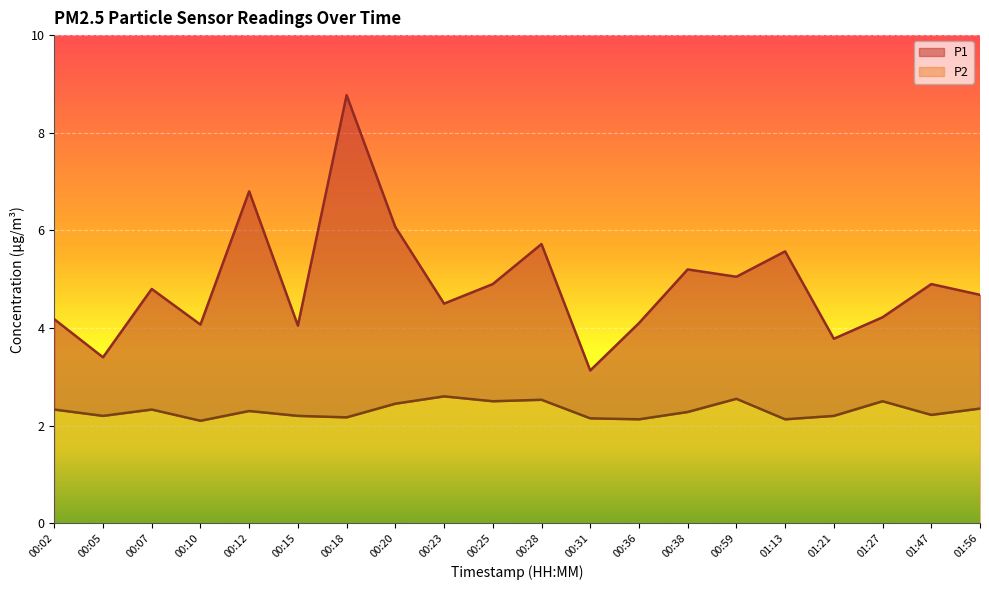

What is the sum of the P1 values at 00:07 and 00:18?

13.6